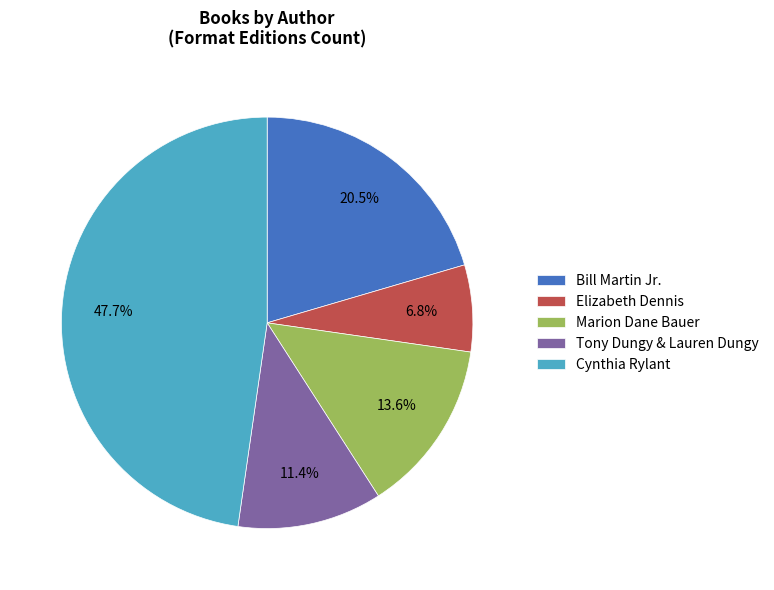

How much of the chart is everything except Bill Martin Jr.?

79.5%